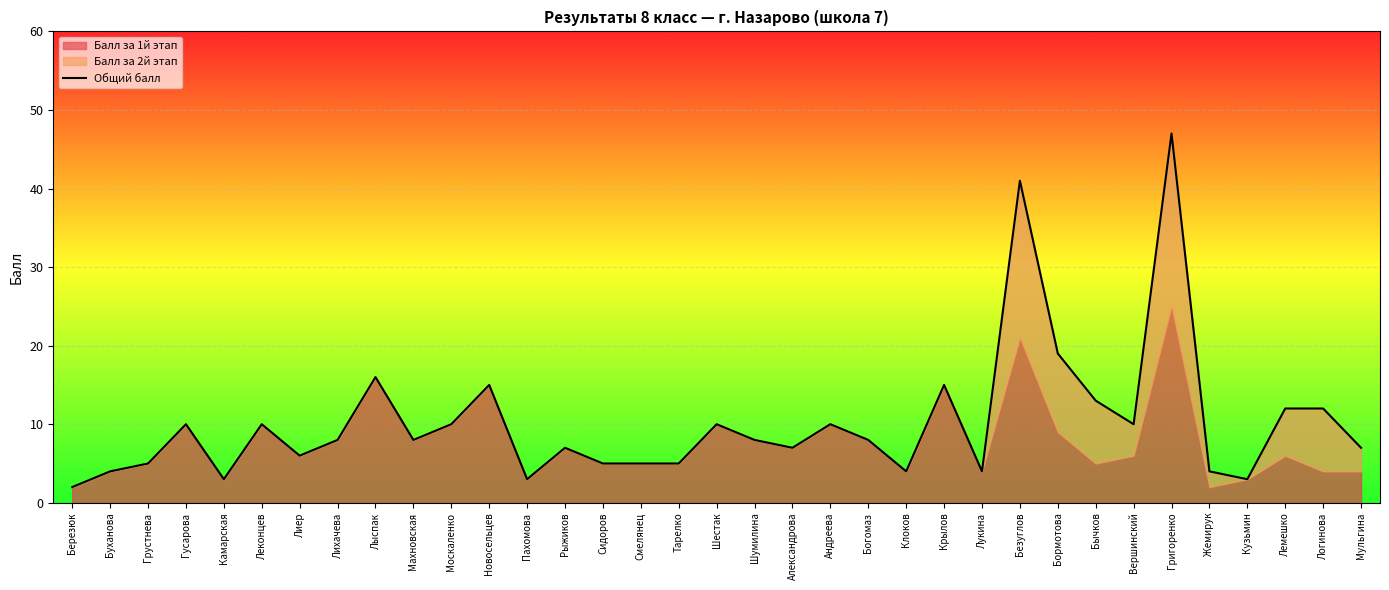

Reading left to right, list all the values displayed in this chart.

Березюк=2	Буханова=4	Грустнева=5	Гусарова=10	Камарская=3	Леконцев=10	Лиер=6	Лихачева=8	Лыспак=16	Махновская=8	Москаленко=10	Новосельцев=15	Пахомова=3	Рыжиков=7	Сидоров=5	Смелянец=5	Тарелко=5	Шестак=10	Шумилина=8	Александрова=7	Андреева=10	Богомаз=8	Клоков=4	Крылов=15	Лукина=4	Безуглов=41	Бормотова=19	Бычков=13	Вершинский=10	Григоренко=47	Жемирук=4	Кузьмин=3	Лемешко=12	Логинова=12	Мульгина=7